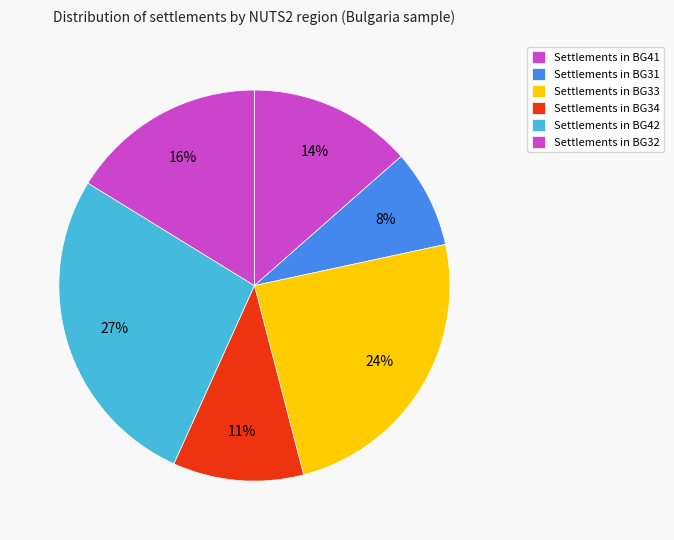

How many slices are in this pie chart?

6